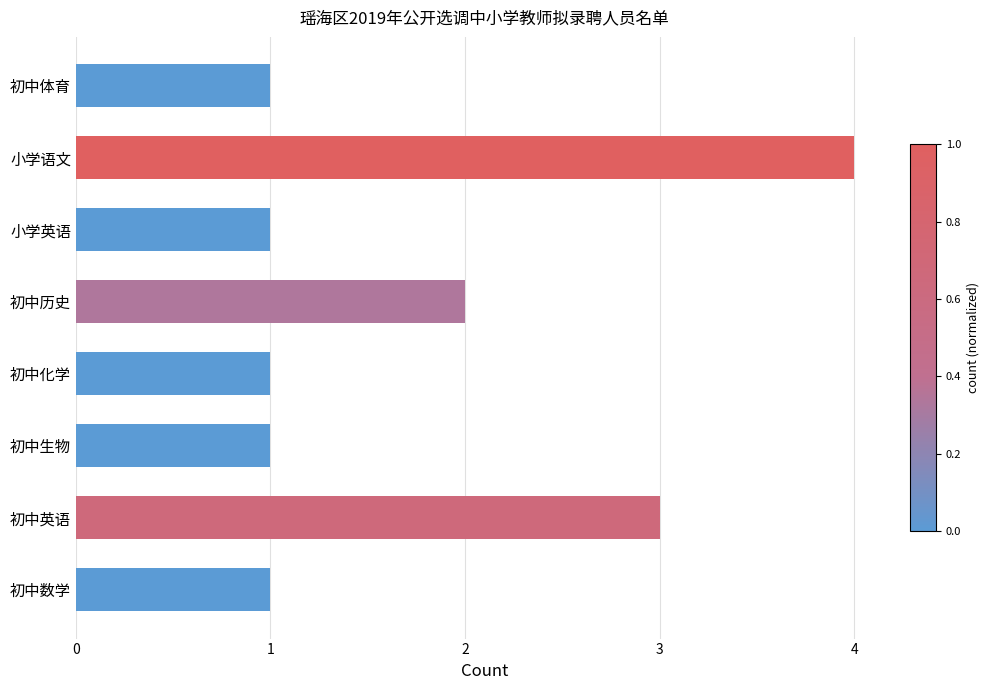

What is the ratio of the value at 小学语文 to the value at 初中历史?

2.0